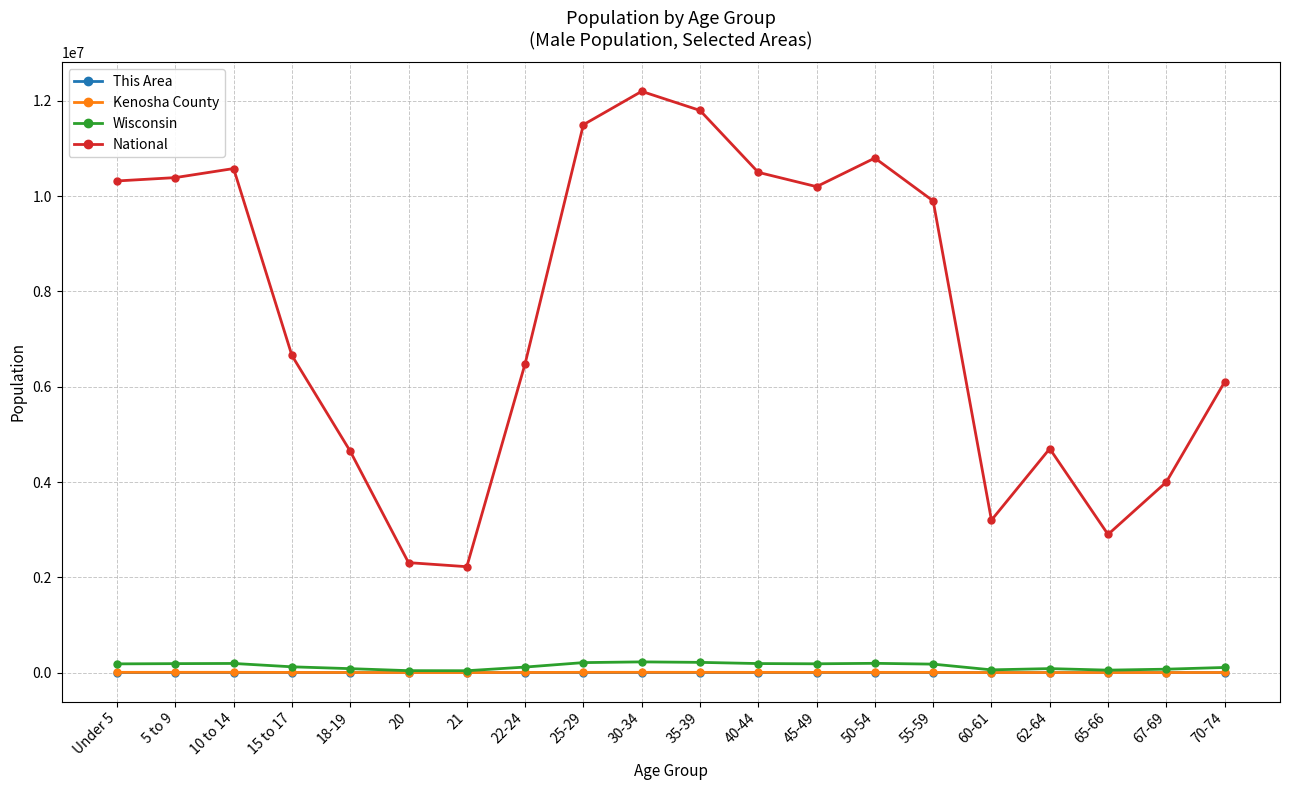

At which label is National closest to 7211599?

15 to 17